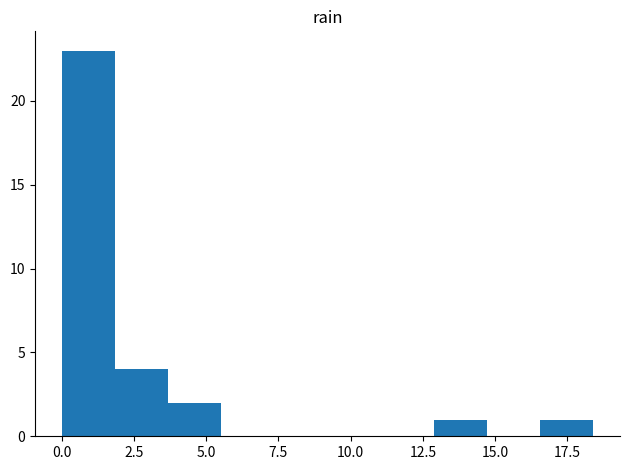

Read against the x-axis, roughly where is the centre of the tallest bar?

1.0